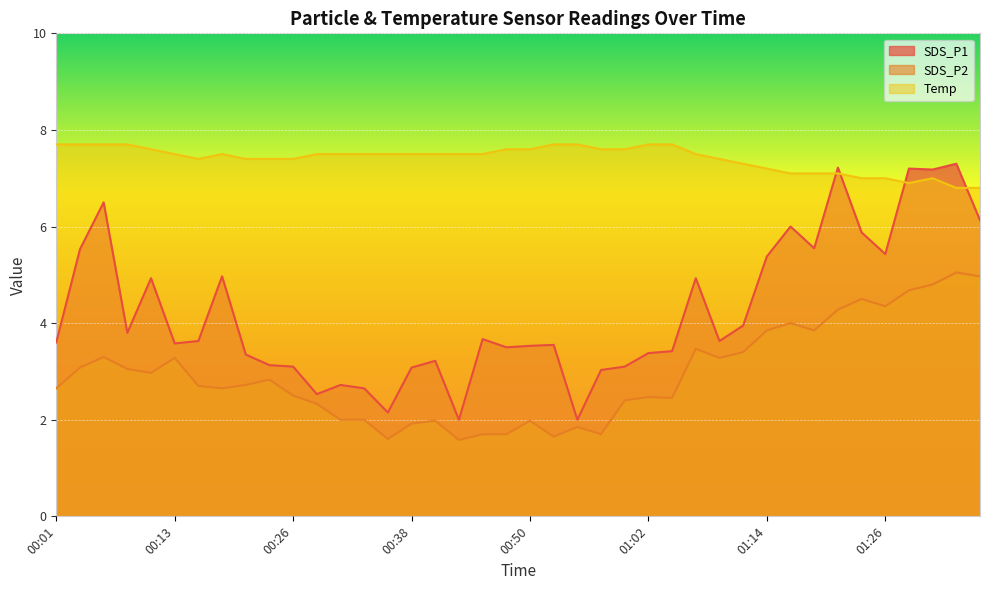

Is it true that SDS_P2 equals 2.0 at 00:50?

True